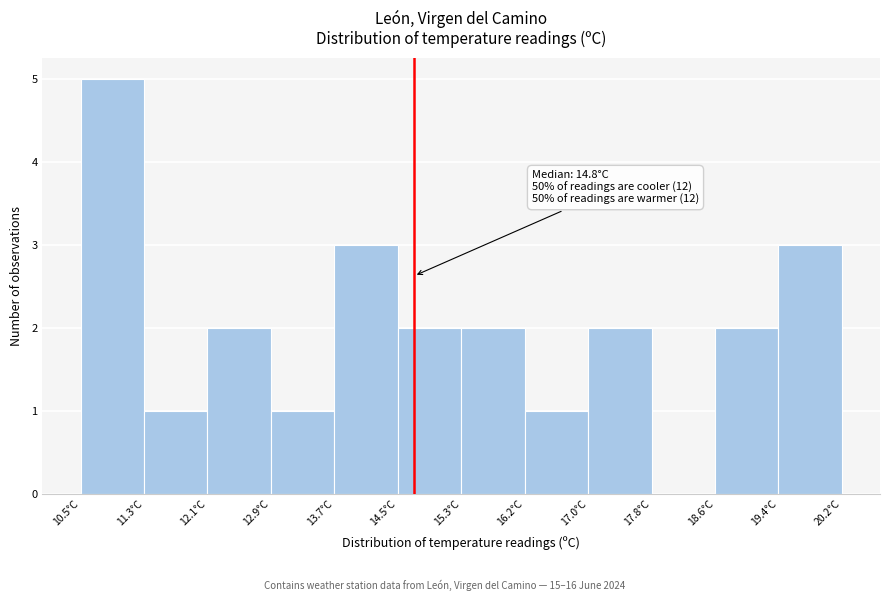

Over which range of the x-axis is the bar tallest?

10.5 to 11.3